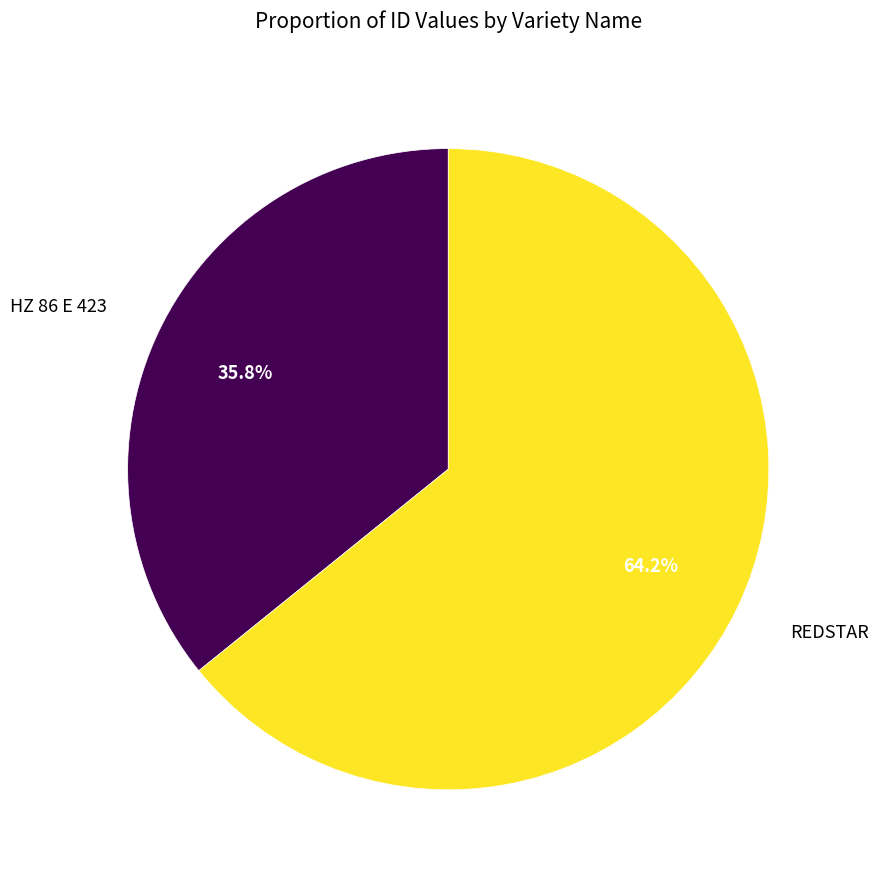

Is there a majority slice in this chart?

Yes